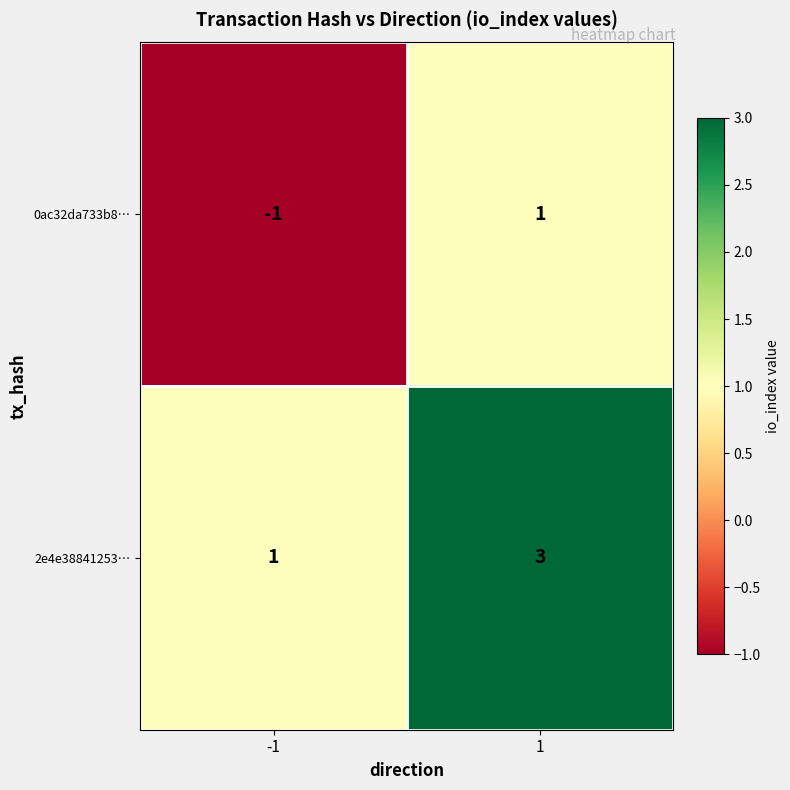

The 2e4e38841253… series shows 1 at 1. True or false?

False